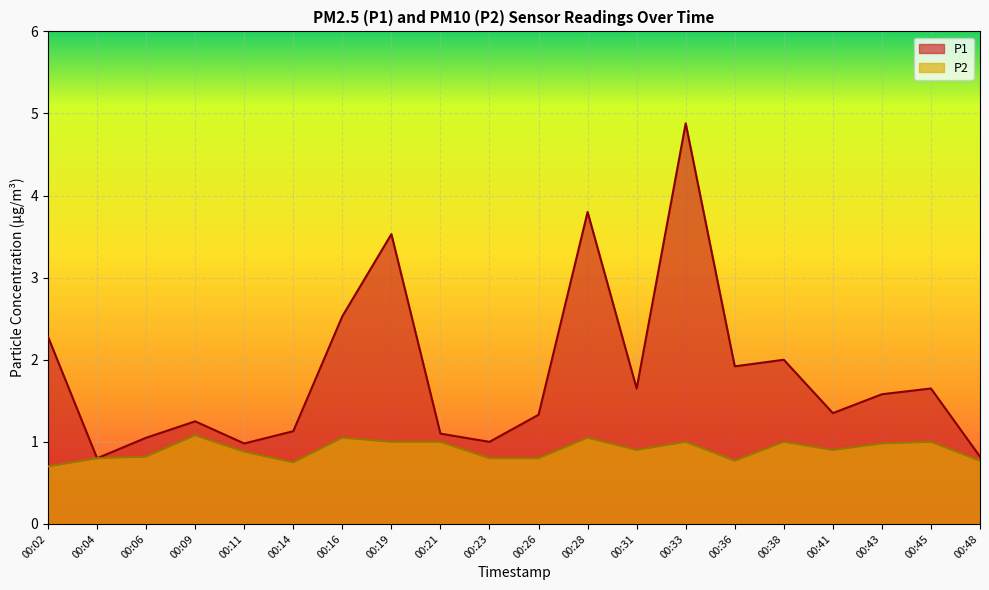

What is the minimum value for P1?

0.8